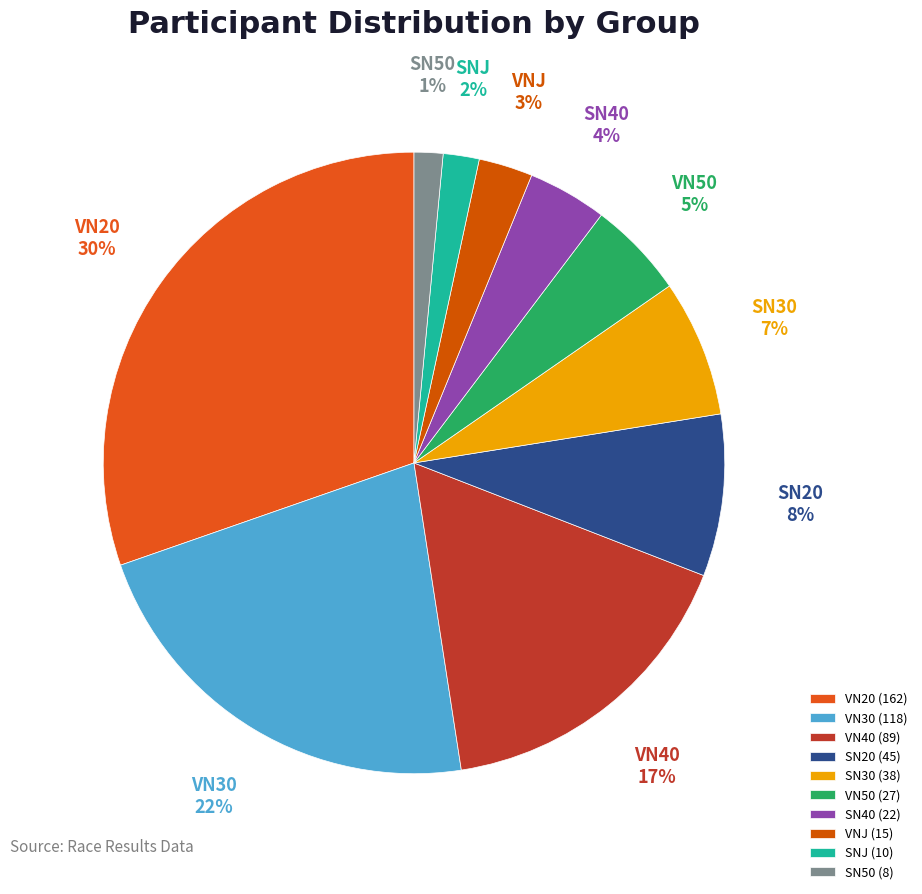

To the nearest percent, what is the combined percentage of VNJ and SN30?

10%